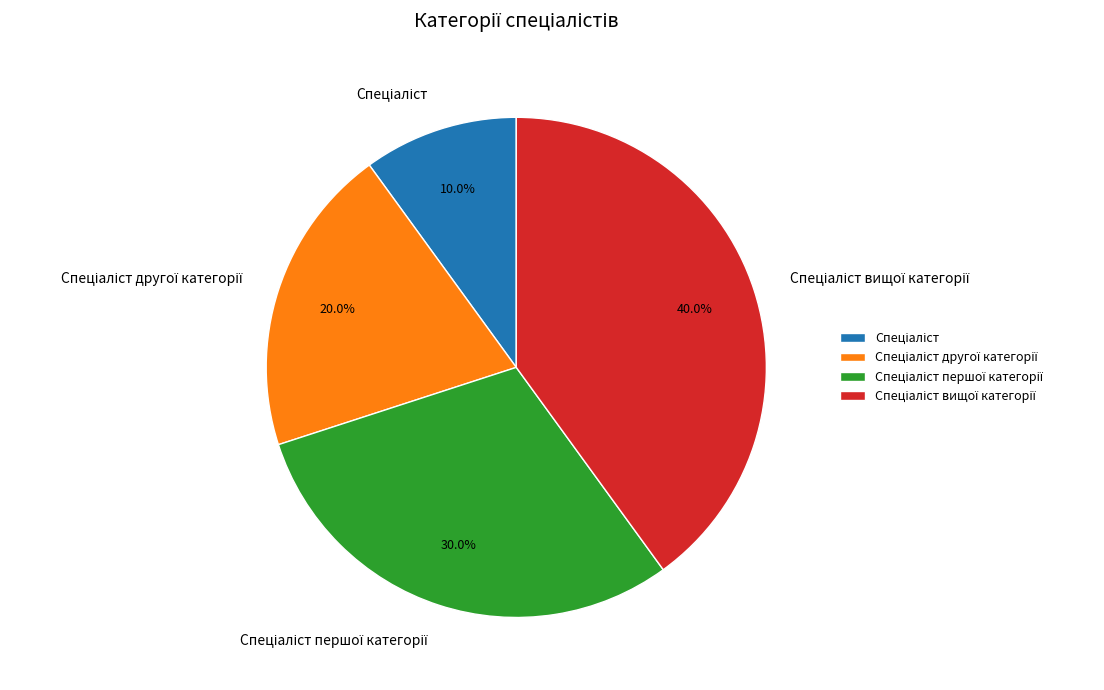

Is there any slice that represents more than half of the pie?

No